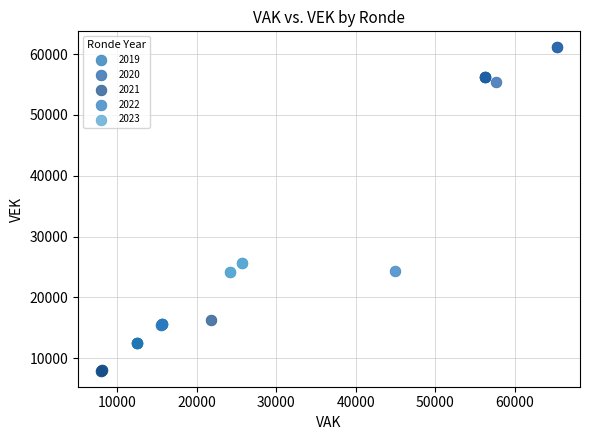

Which series contains the highest Y value?

2020